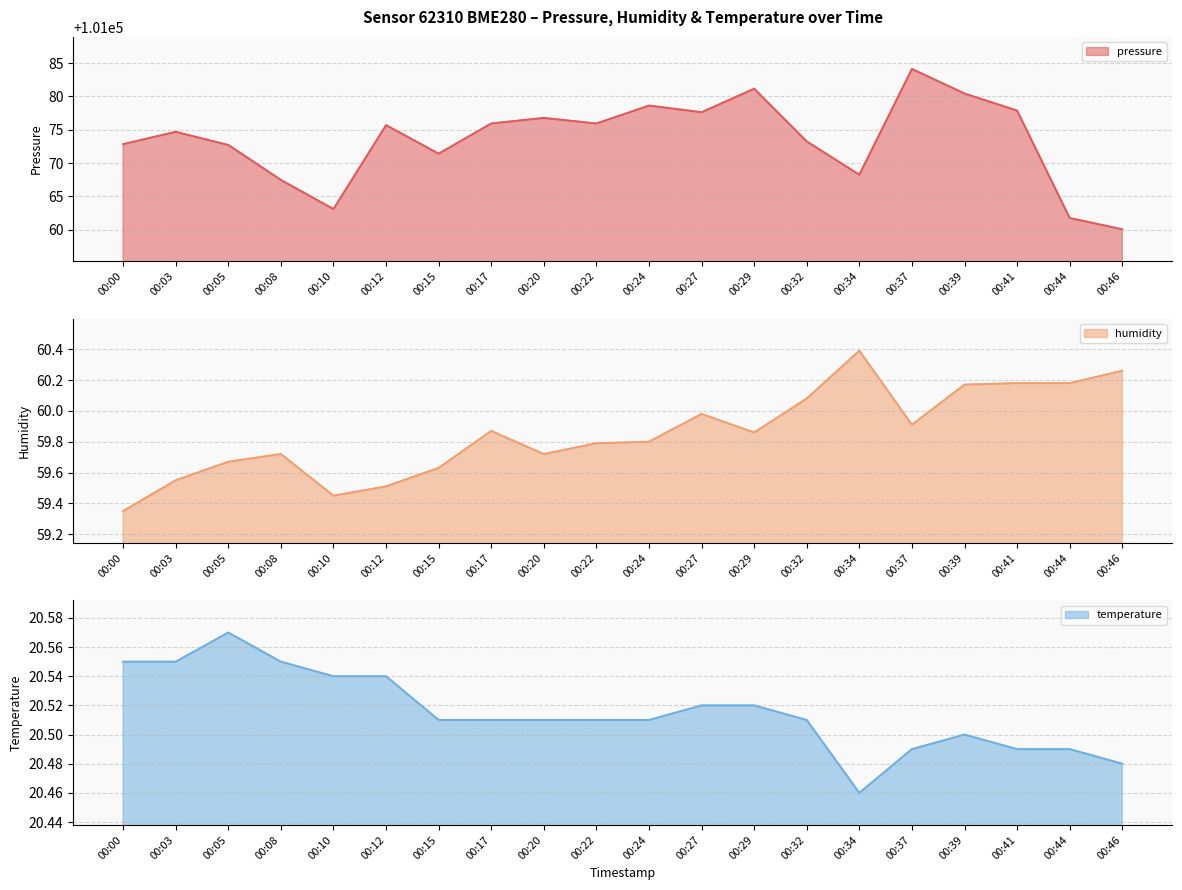

The value of pressure at 00:46 is 131827.9. True or false?

False